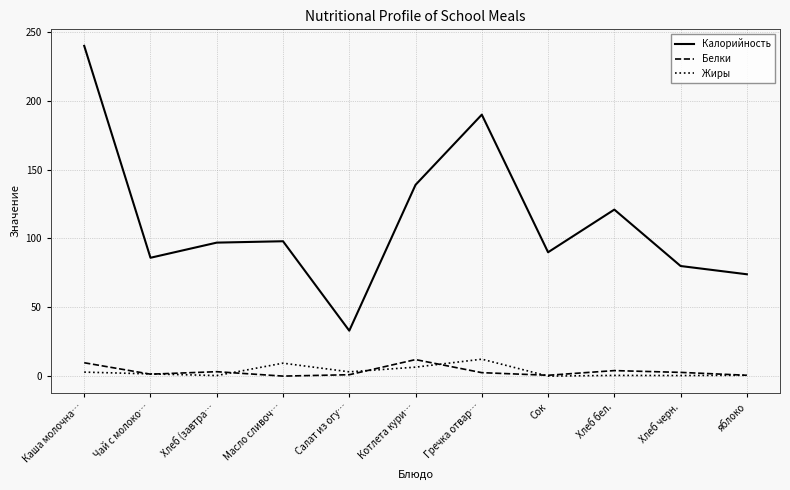

True or false: Калорийность and Белки intersect in this chart.

False